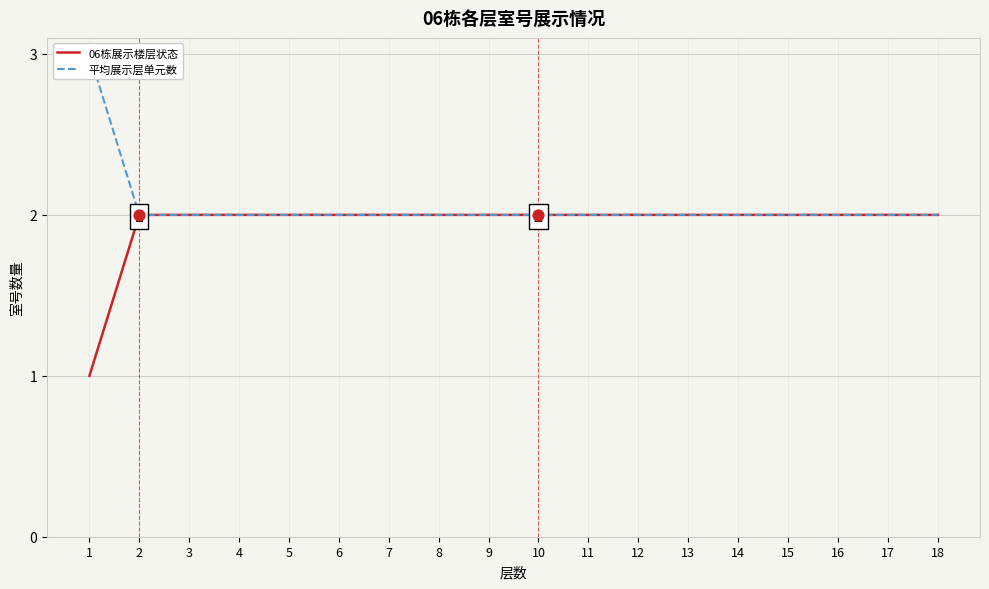

Which series reaches the maximum Y coordinate?

平均展示层单元数